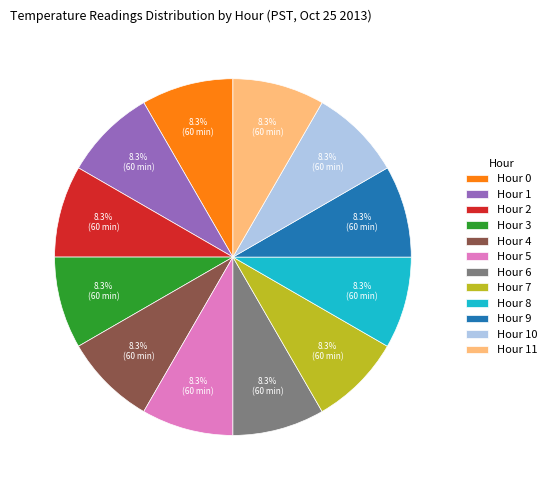

What percentage is the Hour 3 slice, to the nearest percent?

8%